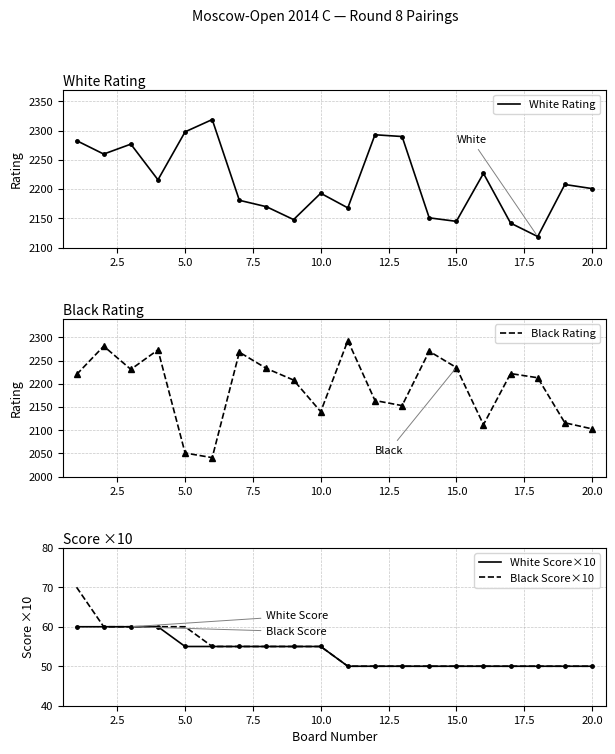

Is this an area chart (filled region under the line)?

No